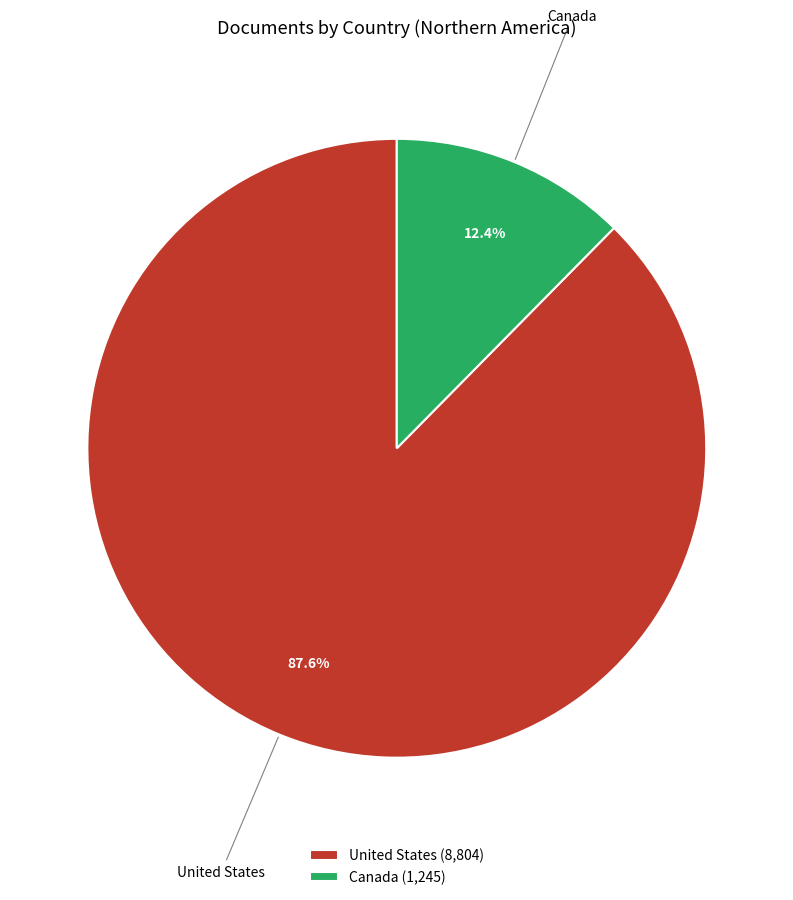

To the nearest percent, what is the combined percentage of United States and Canada?

100%